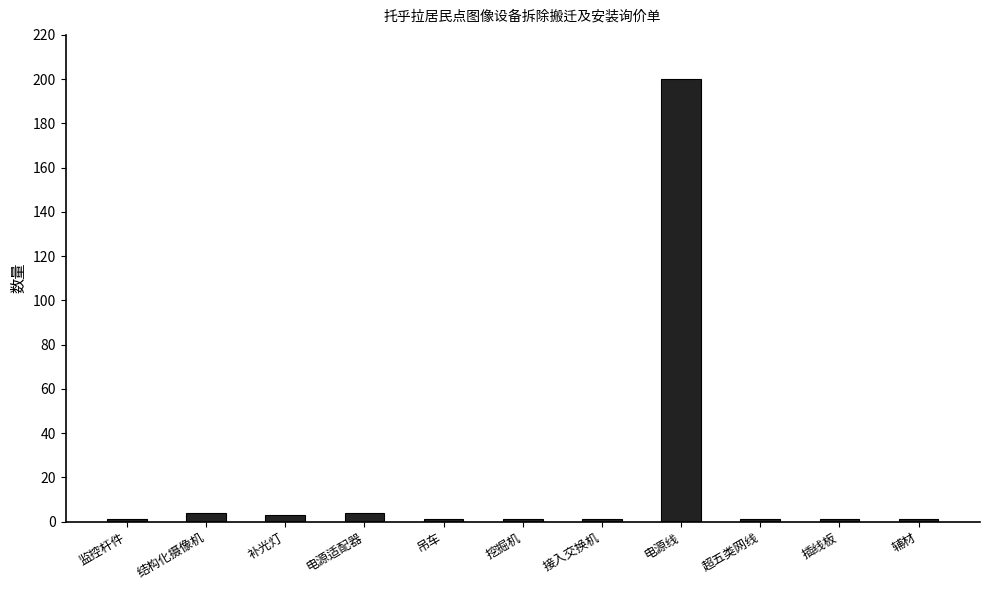

What position from the left is 超五类网线?

9